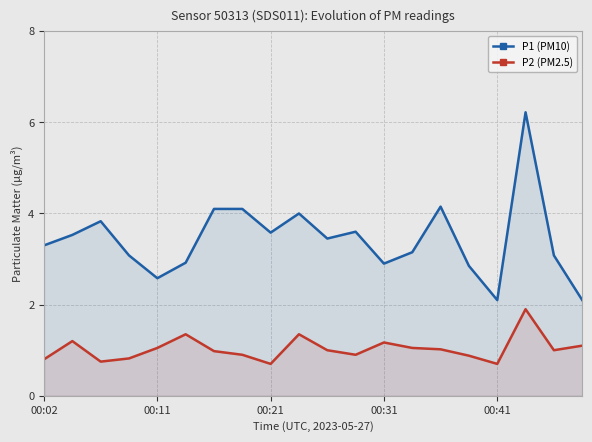

Which series has the largest total across all categories?

P1 (PM10)